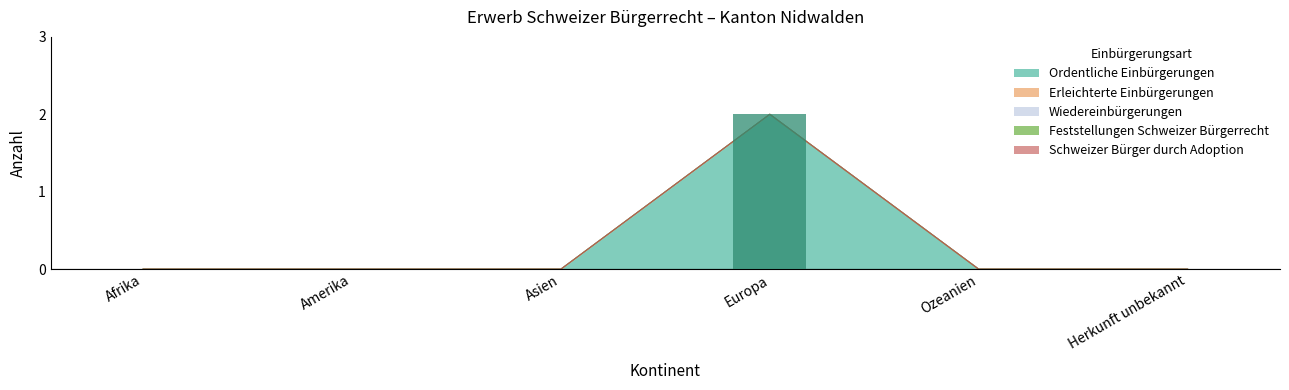

The value of Feststellungen Schweizer Bürgerrecht at Europa is 0. True or false?

True